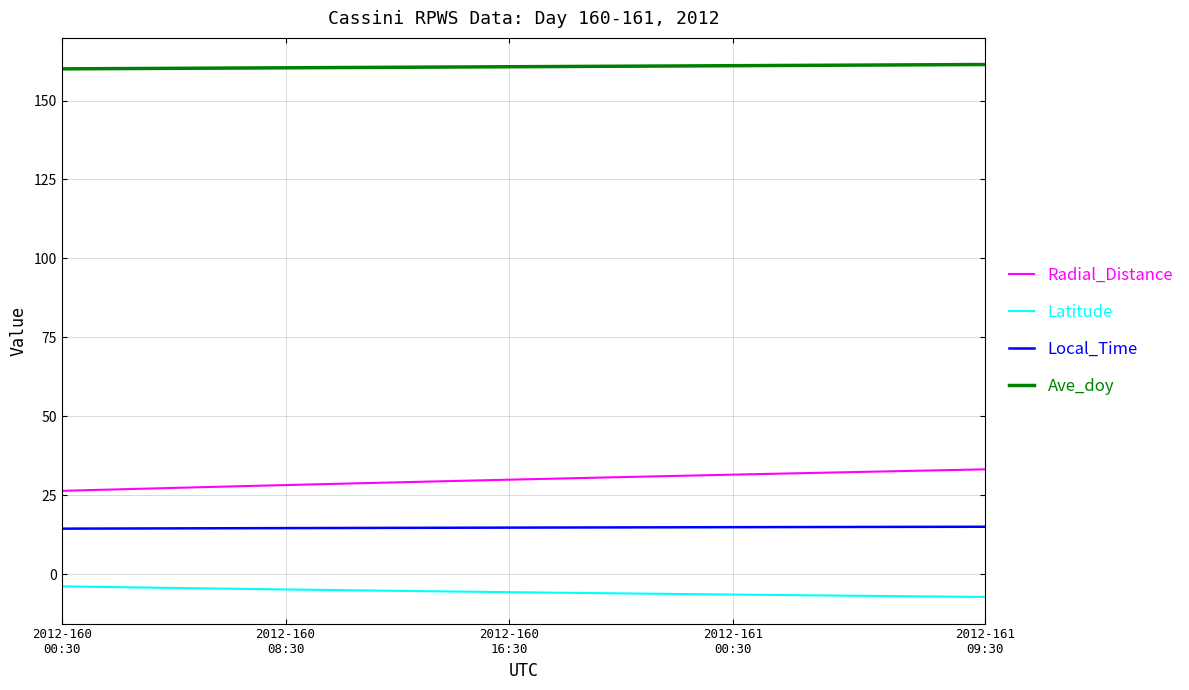

True or false: Ave_doy and Latitude cross at least once.

False